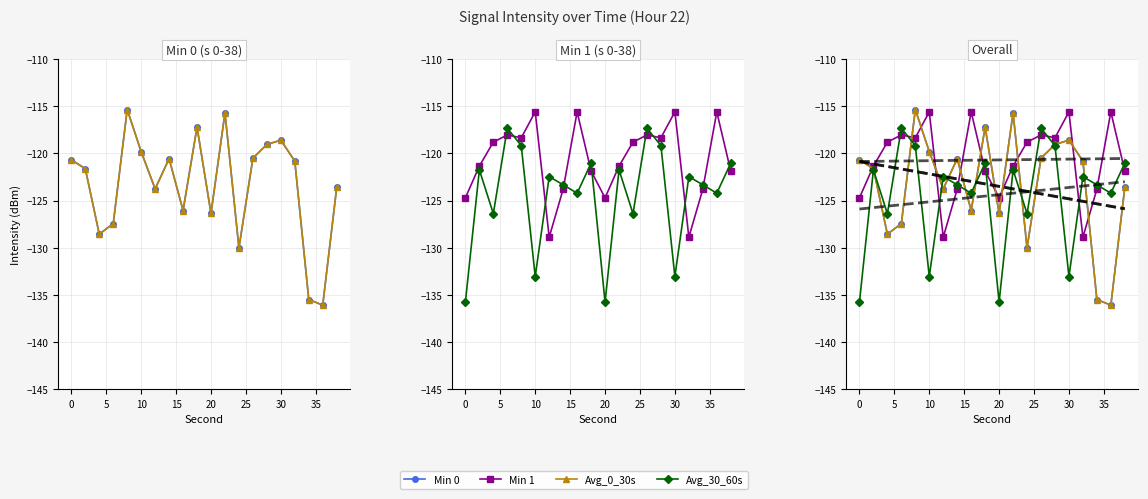

Reading left to right, transcribe all the data shown in this chart.

Min 0: 0=-120.7	2=-121.6	4=-128.6	6=-127.4	8=-115.3	10=-119.8	12=-123.8	14=-120.6	16=-126.0	18=-117.2	20=-126.4	22=-115.7	24=-130.0	26=-120.5	28=-119.0	30=-118.6	32=-120.8	34=-135.5	36=-136.1	38=-123.6
Min 1: 0=-124.7	2=-121.3	4=-118.8	6=-118.0	8=-118.3	10=-115.6	12=-128.9	14=-123.8	16=-115.6	18=-121.9	20=-124.7	22=-121.3	24=-118.8	26=-118.0	28=-118.3	30=-115.6	32=-128.9	34=-123.8	36=-115.6	38=-121.9
Avg_0_30s: 0=-120.7	2=-121.6	4=-128.6	6=-127.4	8=-115.3	10=-119.8	12=-123.8	14=-120.6	16=-126.0	18=-117.2	20=-126.4	22=-115.7	24=-130.0	26=-120.5	28=-119.0	30=-118.6	32=-120.8	34=-135.5	36=-136.1	38=-123.6
Avg_30_60s: 0=-135.8	2=-121.7	4=-126.4	6=-117.3	8=-119.2	10=-133.1	12=-122.4	14=-123.3	16=-124.2	18=-121.0	20=-135.8	22=-121.7	24=-126.4	26=-117.3	28=-119.2	30=-133.1	32=-122.4	34=-123.3	36=-124.2	38=-121.0